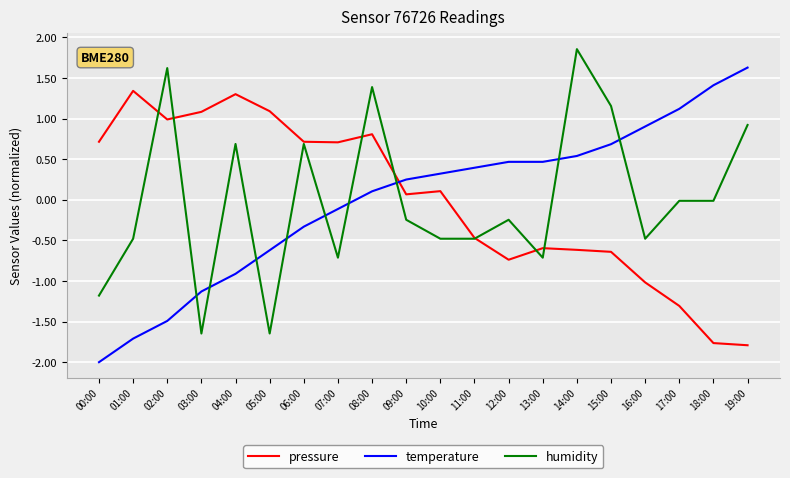

What is the difference between the second highest and minimum values in the pressure series?

3.1